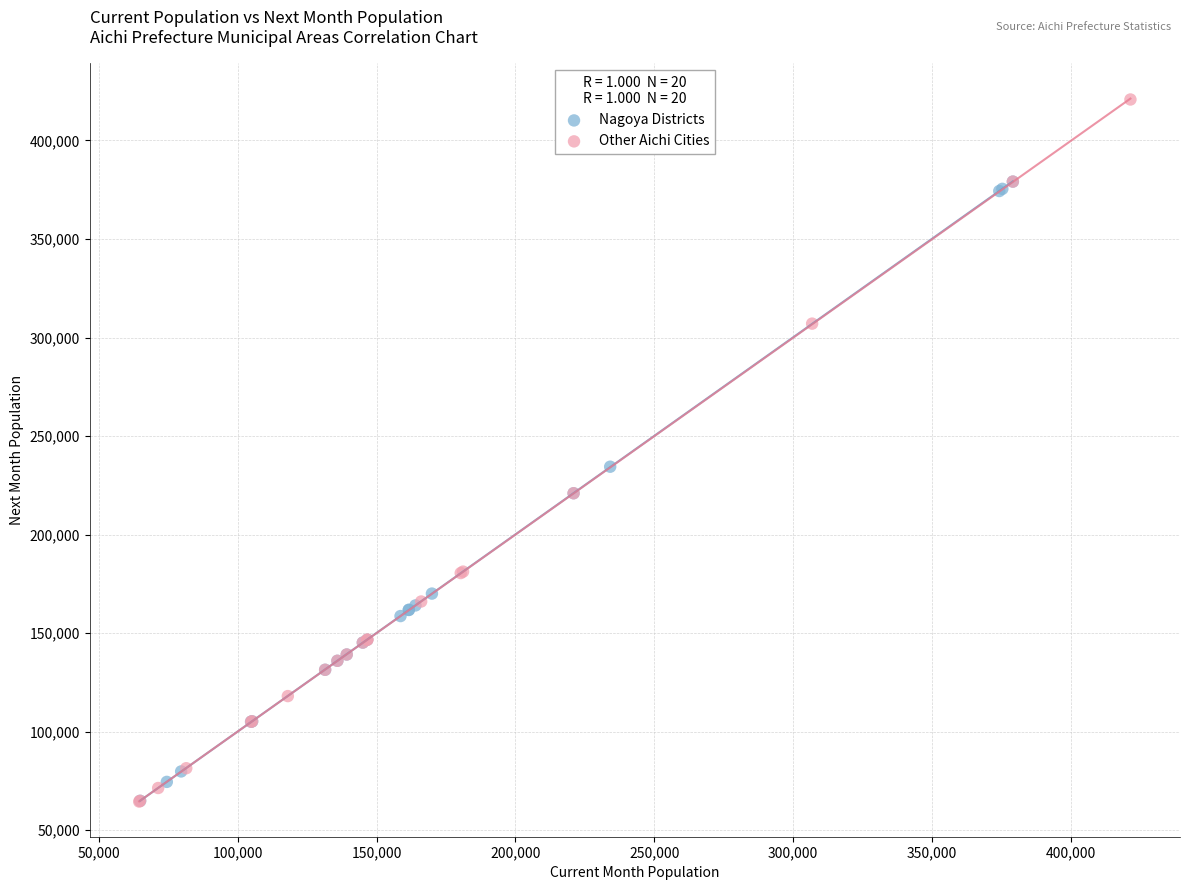

Which series contains the highest Y value?

Other Aichi Cities